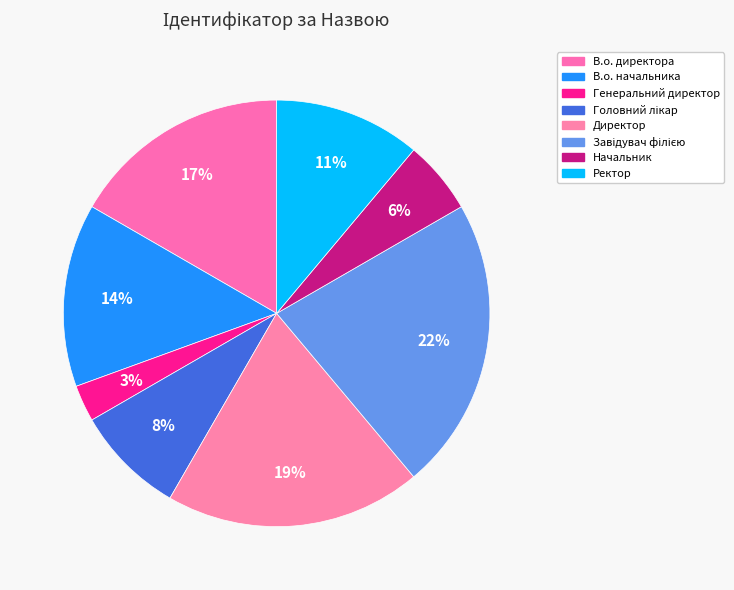

What is the largest slice in the pie chart?

Завідувач філією